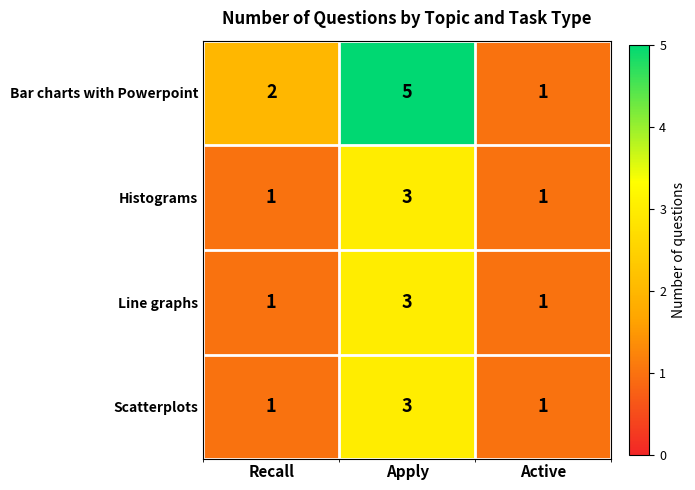

Which series has the largest total across all categories?

Bar charts with Powerpoint